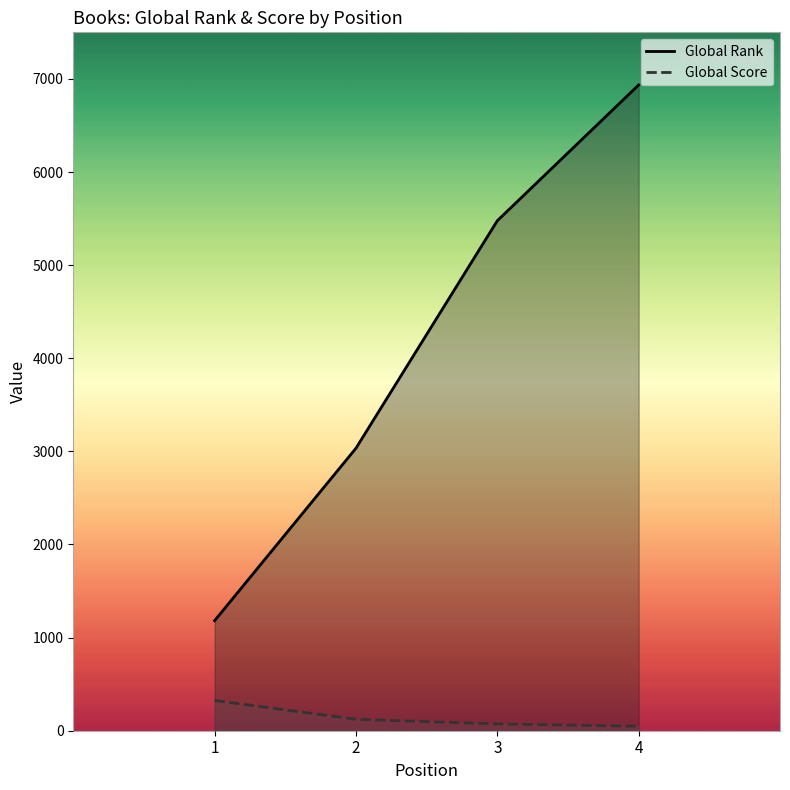

What is the average value of the Global Rank series?

4157